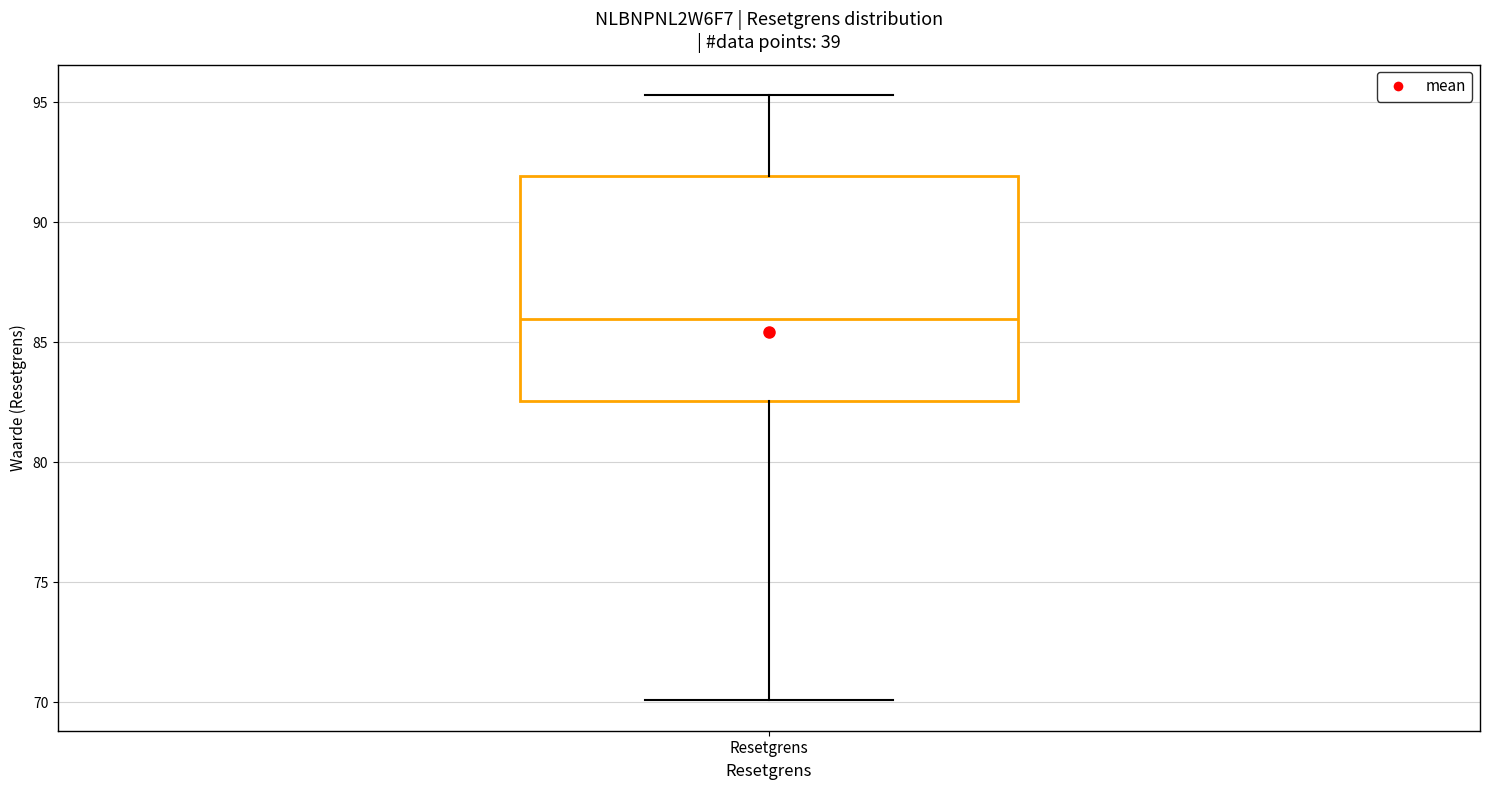

Transcribe this box plot: give where the median line is, the range the box spans, and where the two whiskers end, as read against the y-axis. The values are not printed on the chart, so give them approximately, as read against the axis.

median 86.0, box 82.5 to 92.0, whiskers 70.0 to 95.5